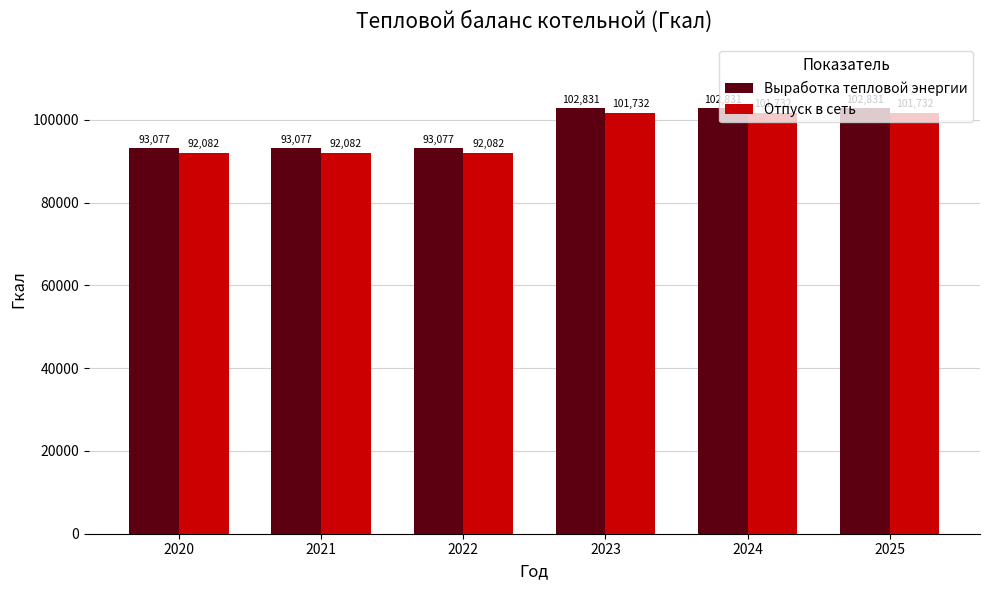

List the series in order of their overall mean, highest first.

Выработка тепловой энергии, Отпуск в сеть